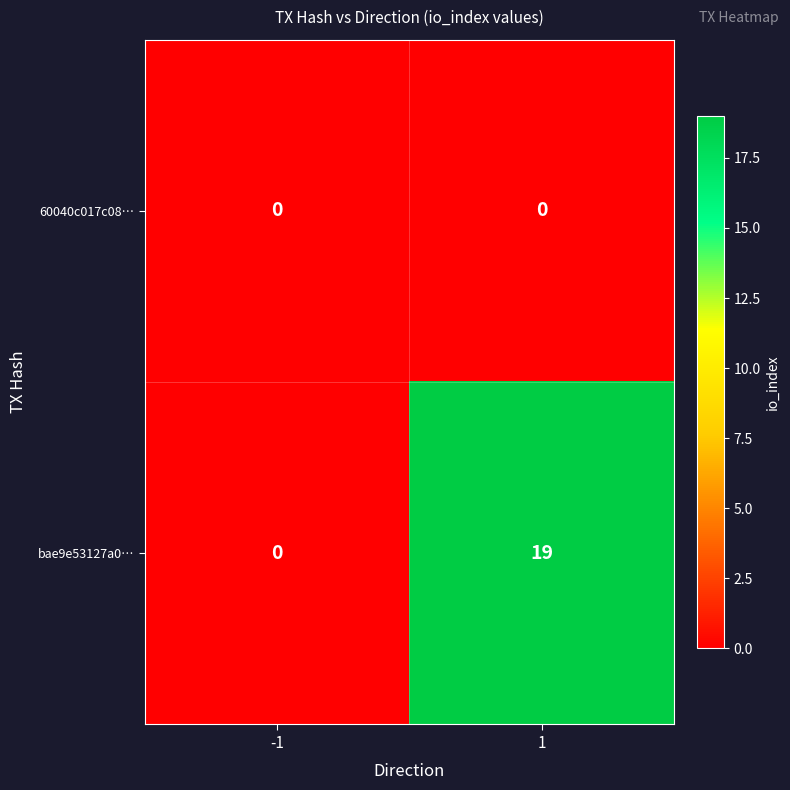

How many series are shown in this chart?

2